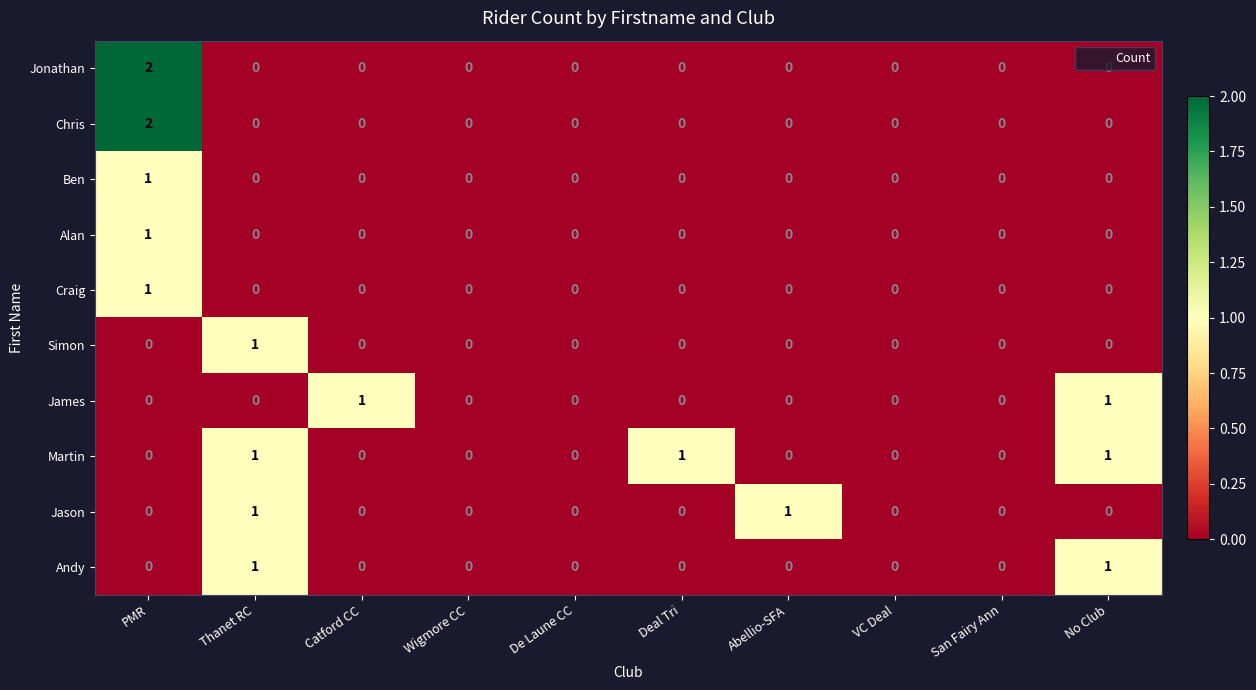

Count the Ben values in the range 0 to 1.

10